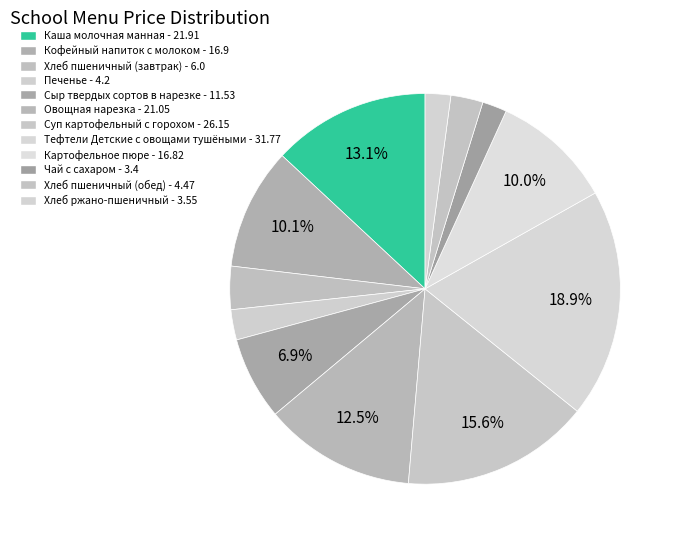

True or false: Картофельное пюре accounts for 1% of the total.

False